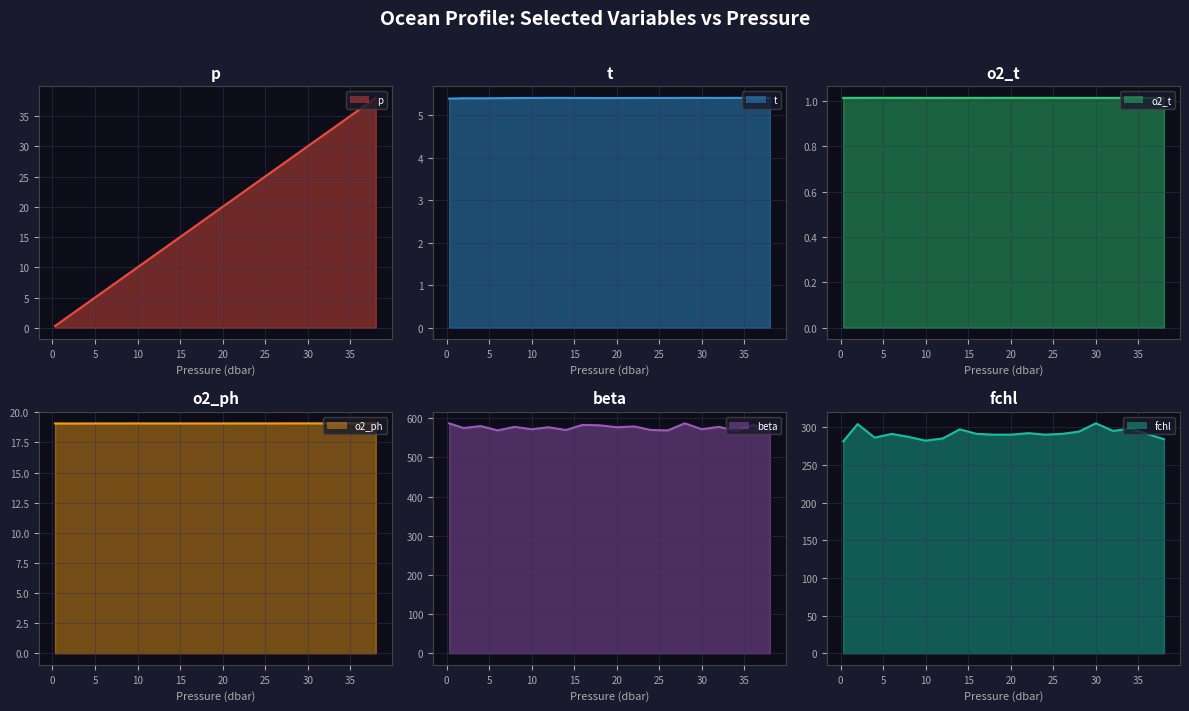

Which series has the largest range (max minus min)?

p line